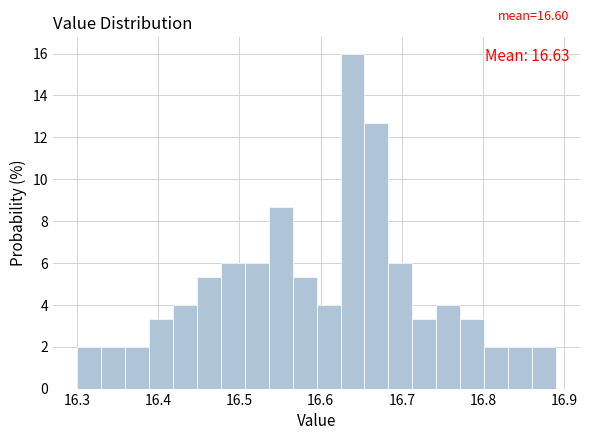

Around what value on the x-axis is the tallest bar? Give the approximate position of its centre, as read against the axis.

16.64